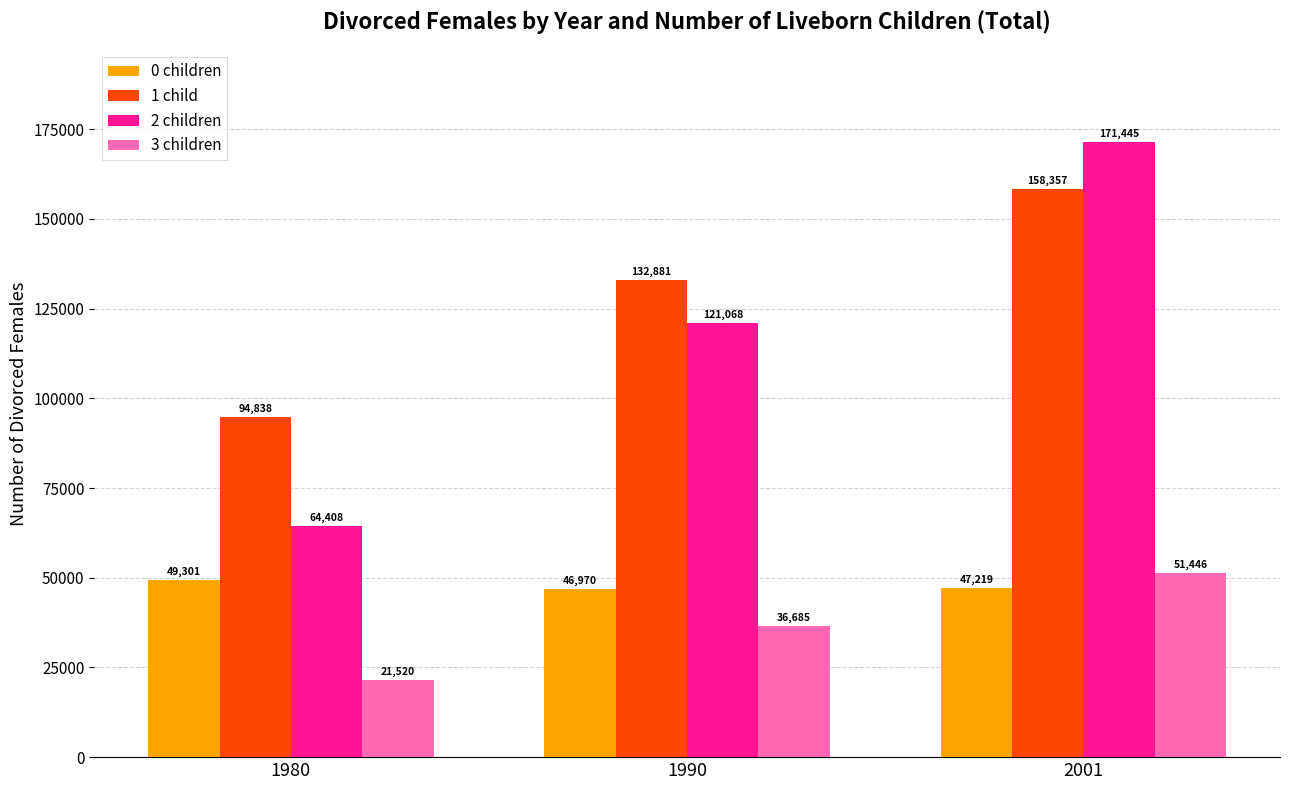

Is it true that 3 children equals 73396 at 2001?

False